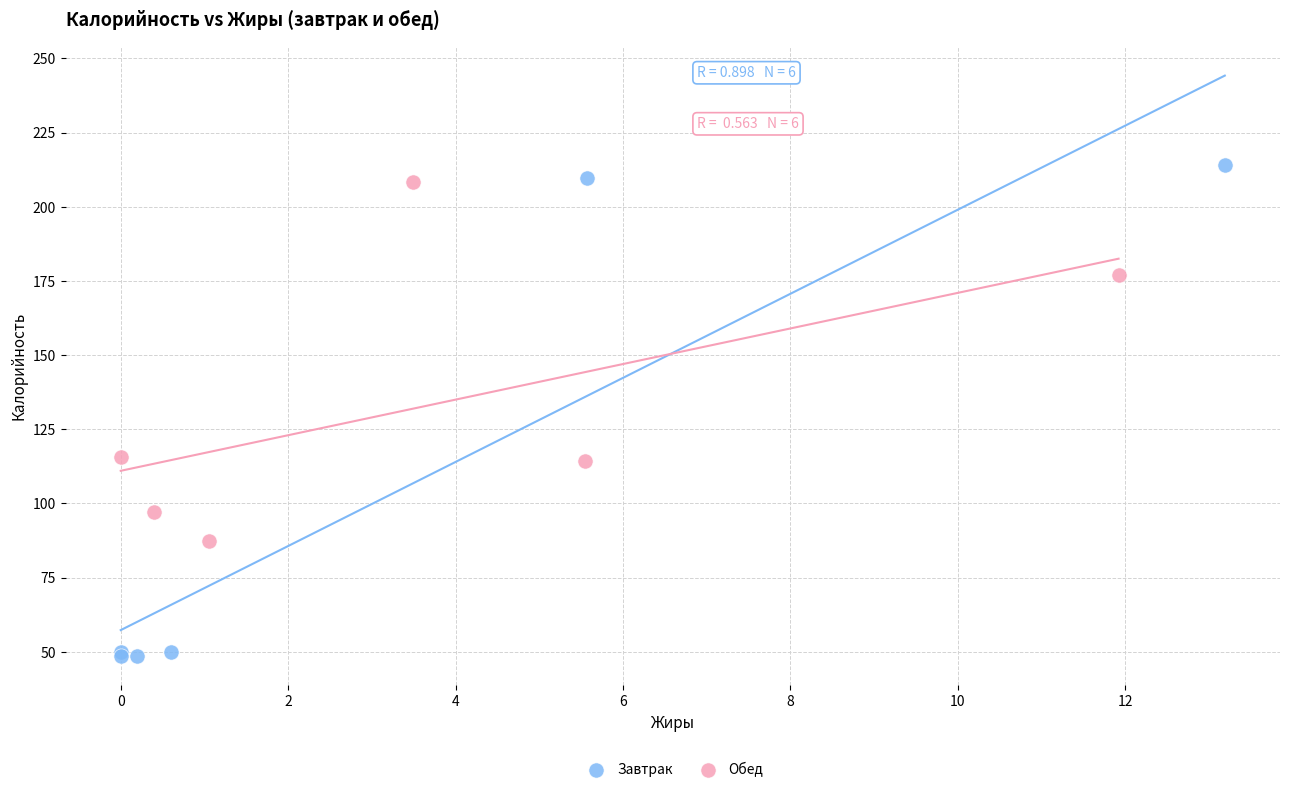

Which series has the largest Y range (max minus min)?

Завтрак